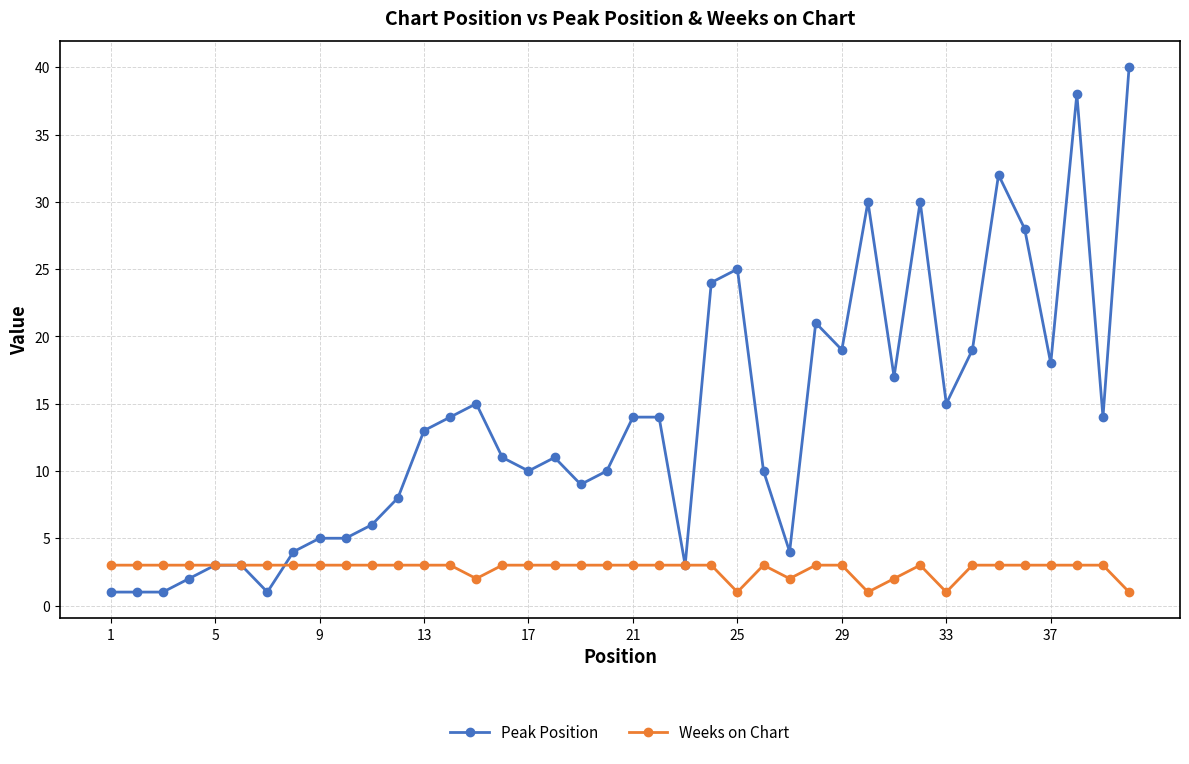

How many Weeks on Chart values are between 3 and 4?

33